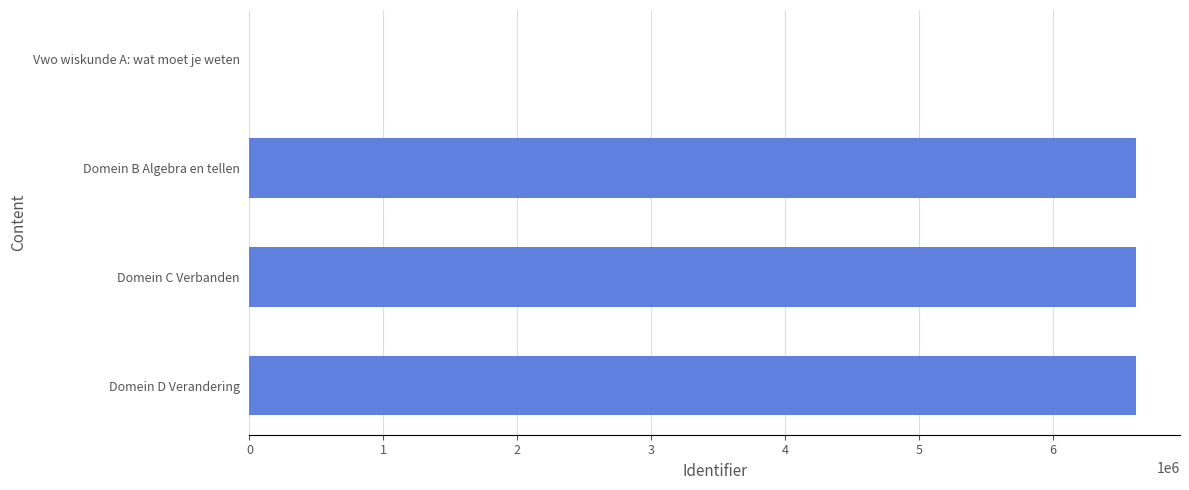

What is the sum of the values at Domein B Algebra en tellen and Domein C Verbanden?

13242677